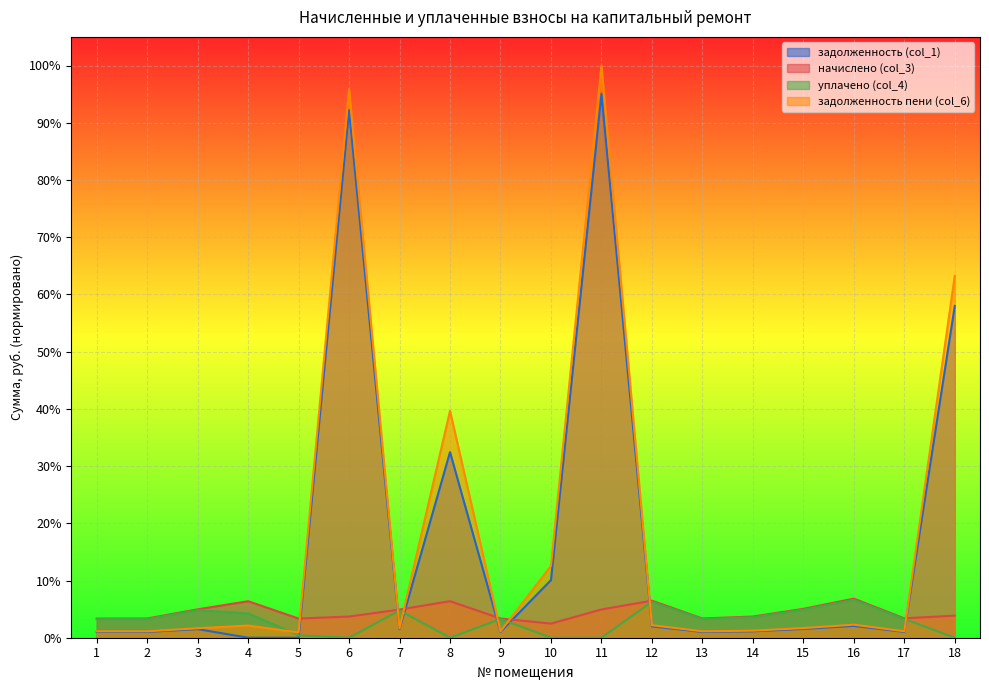

Is the value of задолженность (col_1) at 11 greater than the value of уплачено (col_4) at 2?

Yes